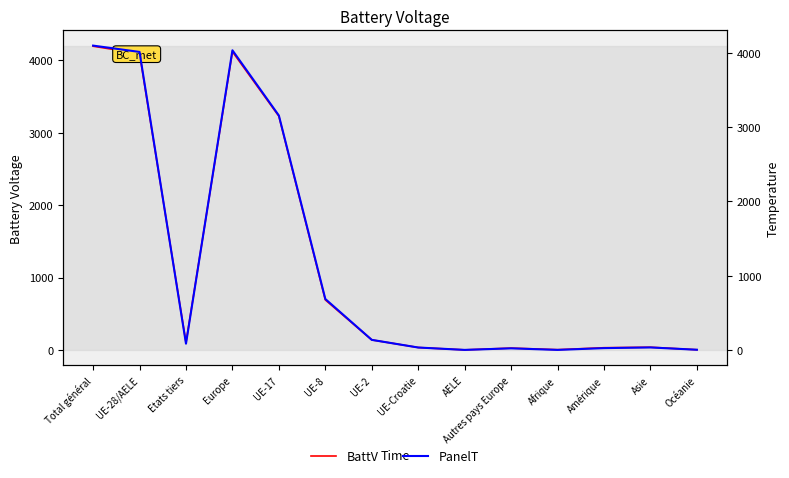

What is the maximum value for BattV?

4194